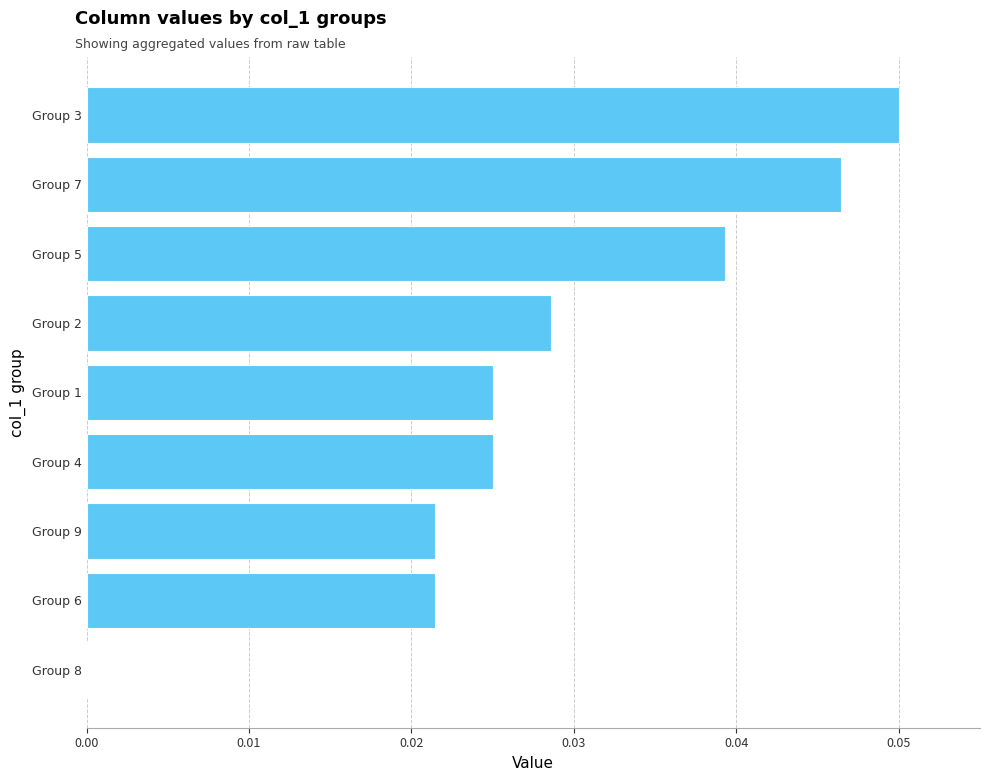

How many positive values are there?

8